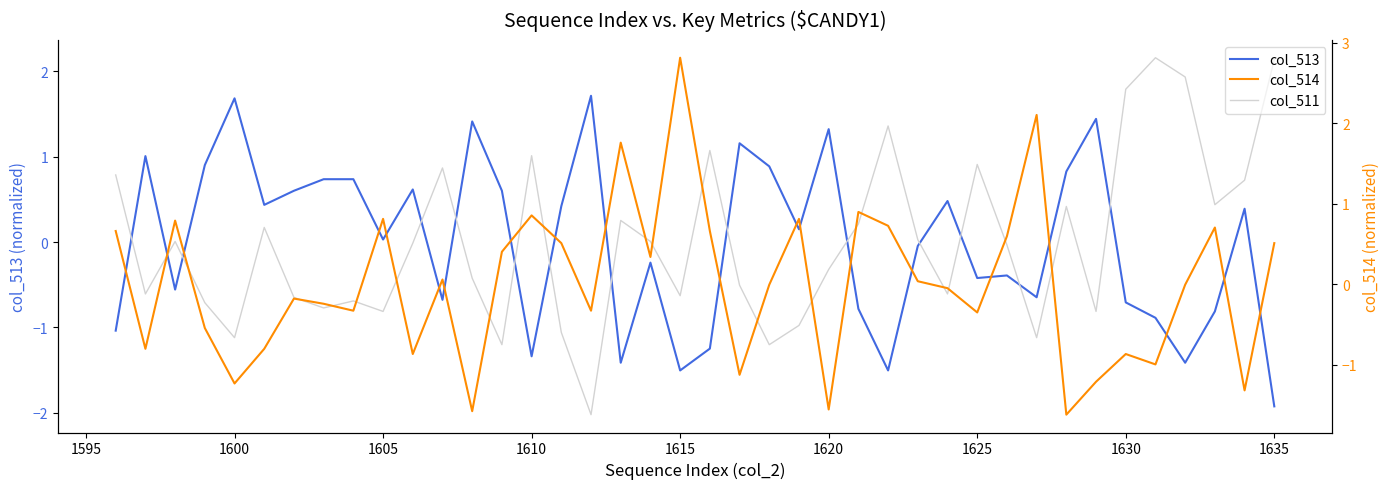

How many values in col_513 are above zero?

21